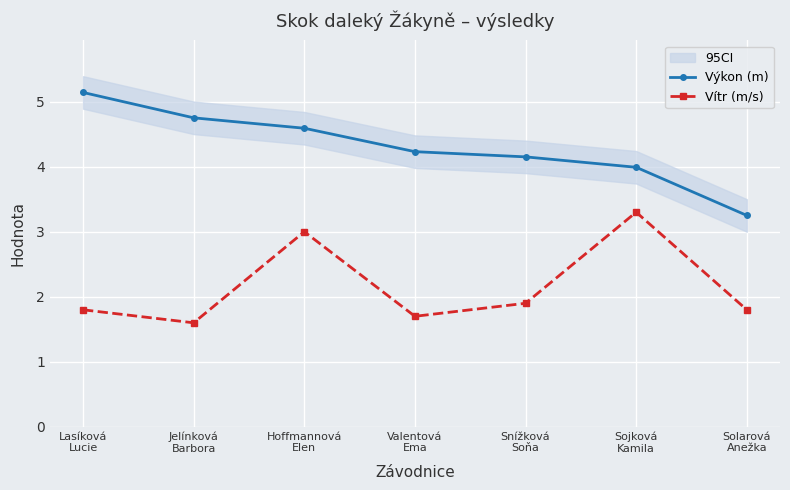

Rank the series by their average value, from highest to lowest.

Výkon (m), Vítr (m/s)